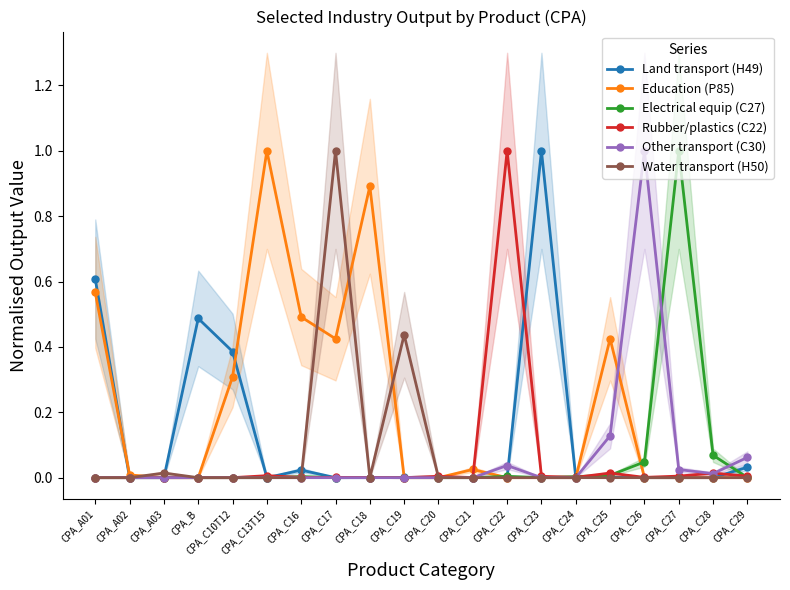

Does the chart have visible grid lines?

No